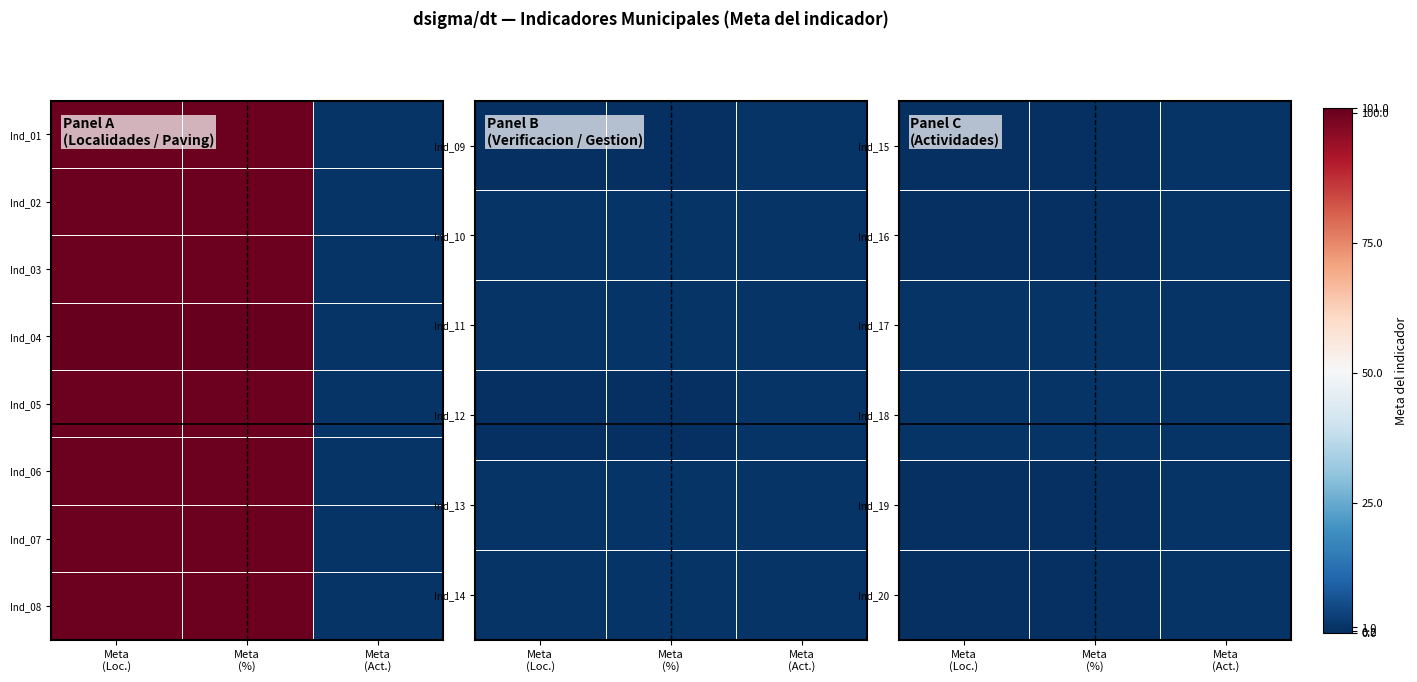

The value of Ind_18 at Meta (Act.) is 1.0. True or false?

True